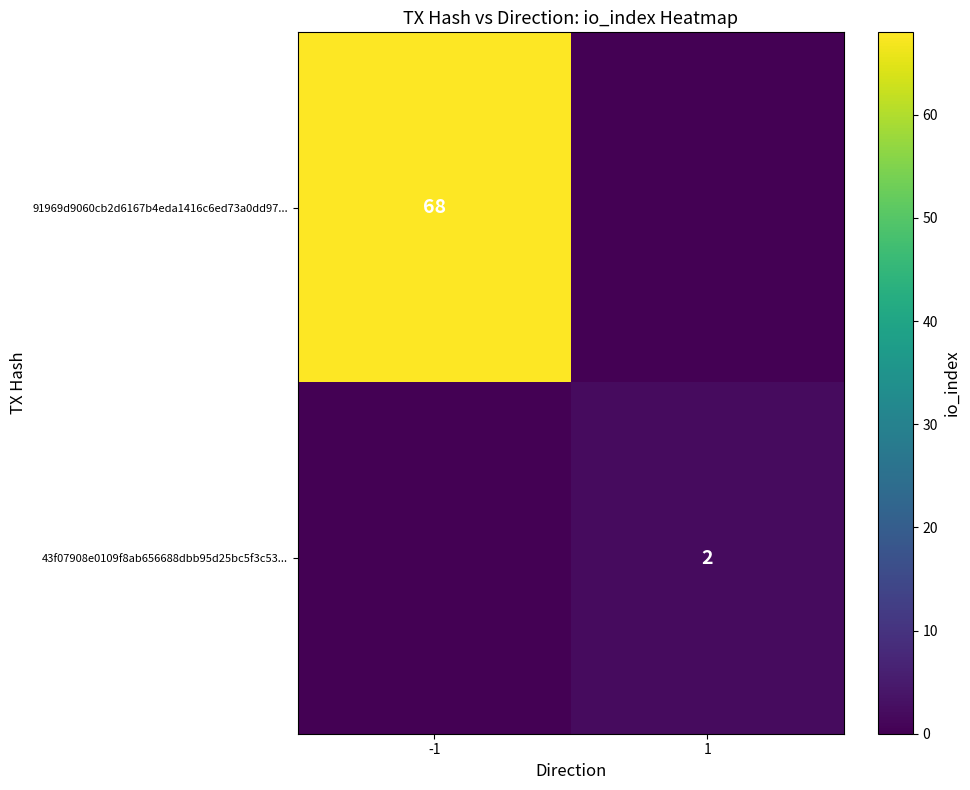

The 91969d9060cb2d6167b4eda1416c6ed73a0dd97... series shows 68 at -1. True or false?

True